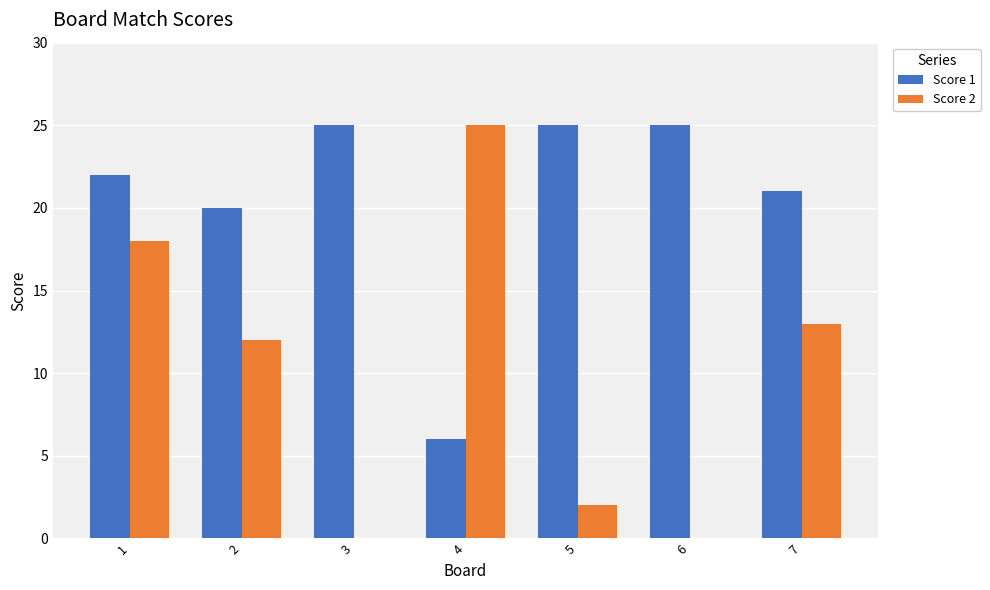

What is the maximum value shown in the chart?

25